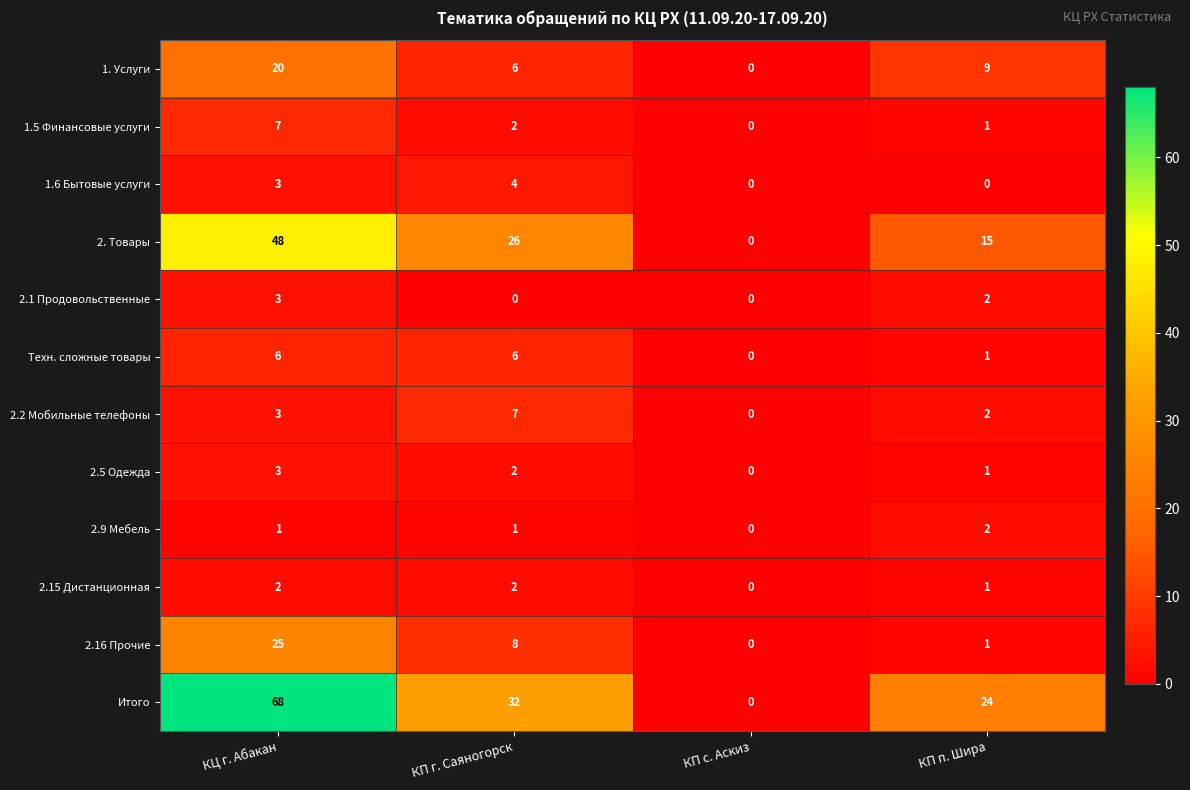

Count the number of categories in the chart.

4